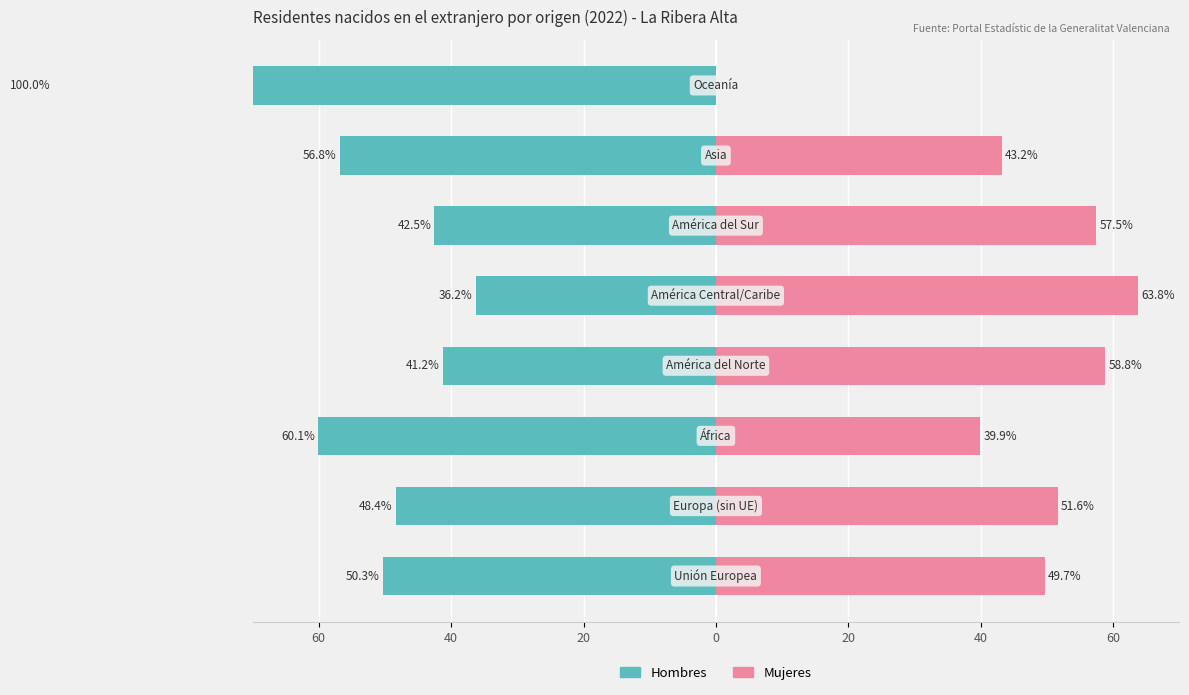

How many series are shown in this chart?

2